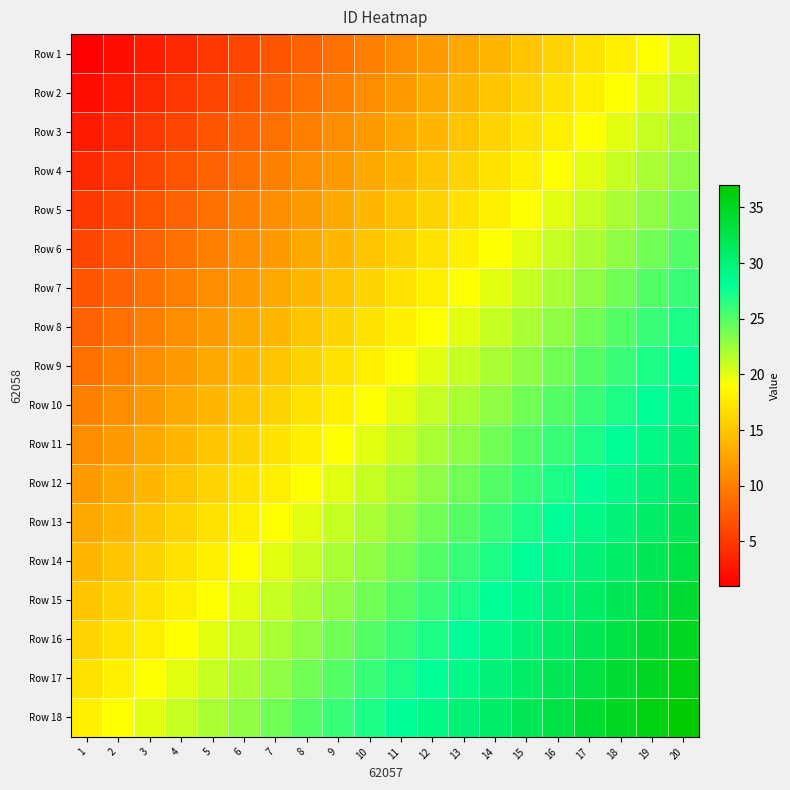

What is the total value across all series at 18?

477